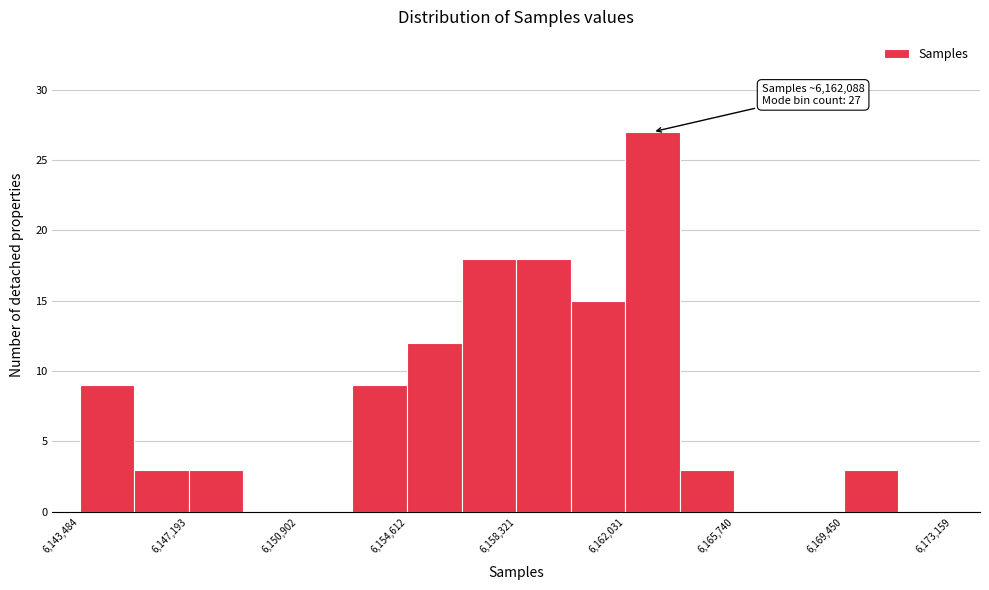

Read against the x-axis, roughly where is the centre of the tallest bar?

6163000